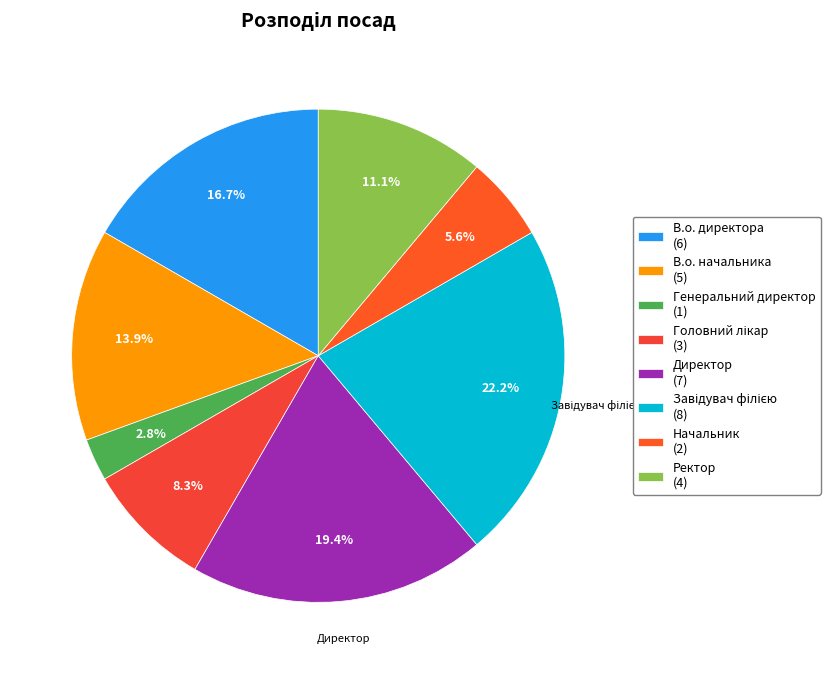

Is there a majority slice in this chart?

No